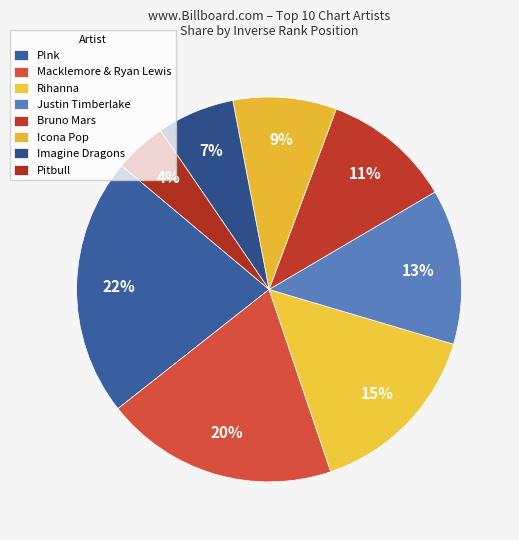

The Imagine Dragons slice represents 28% of the pie. True or false?

False